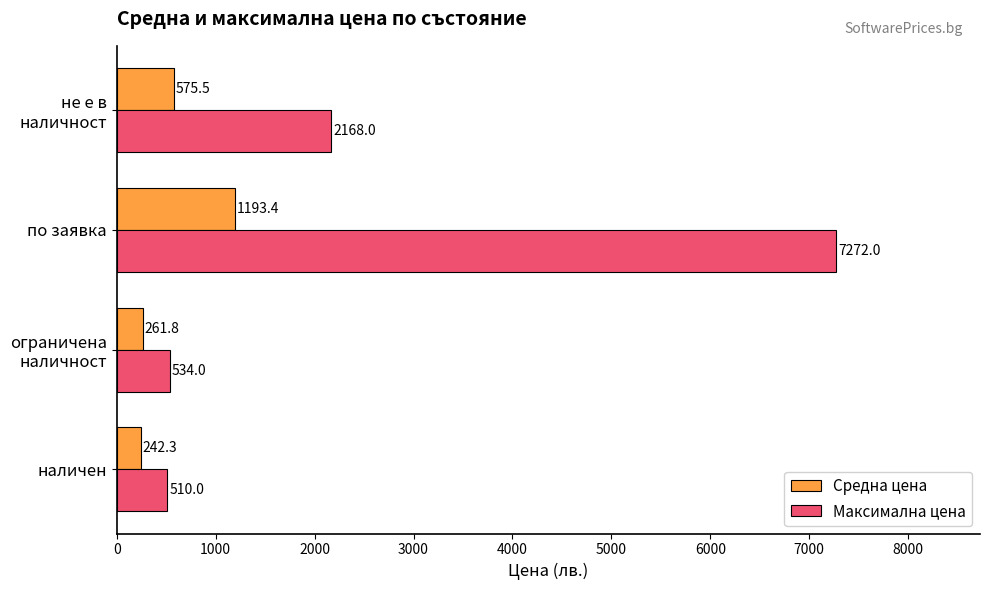

List the series in order of their peak value, highest first.

Максимална цена, Средна цена